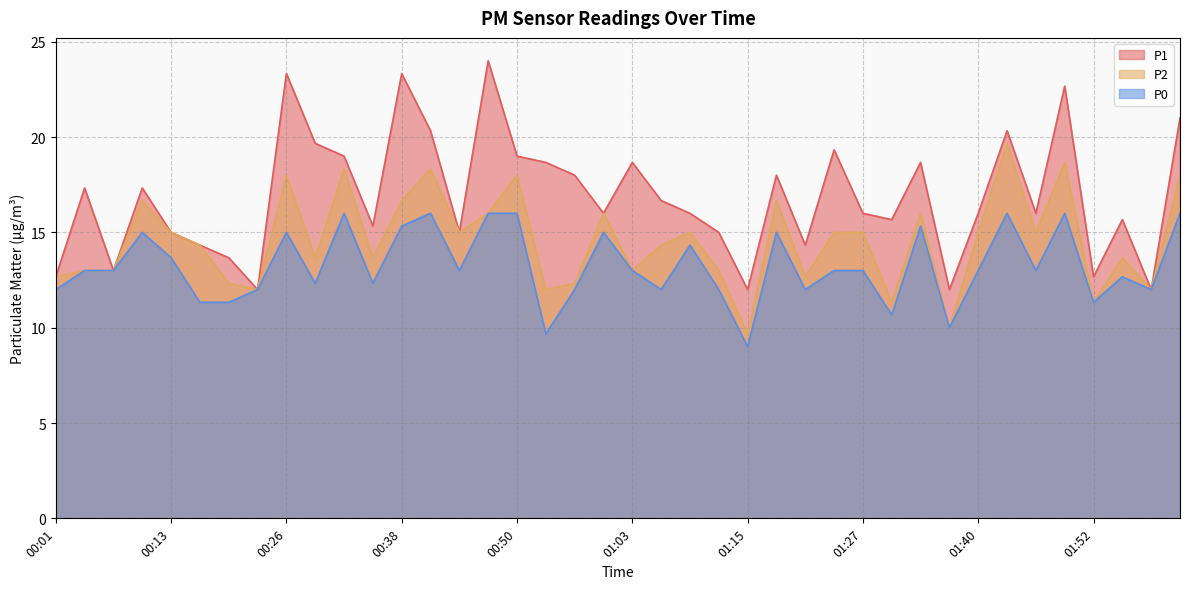

How many data points in P2 are less than 15?

20